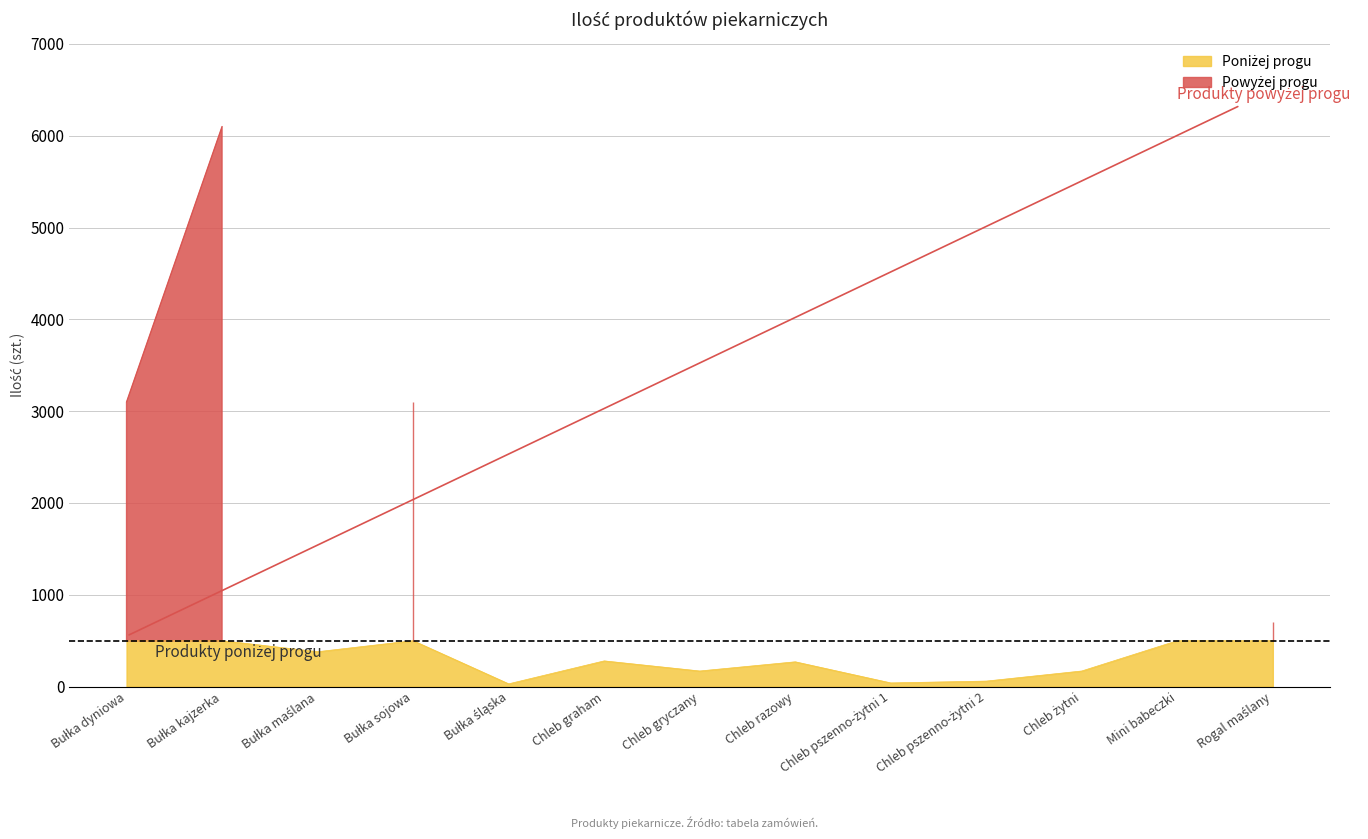

What is the label of the 8th point from the right?

Chleb graham